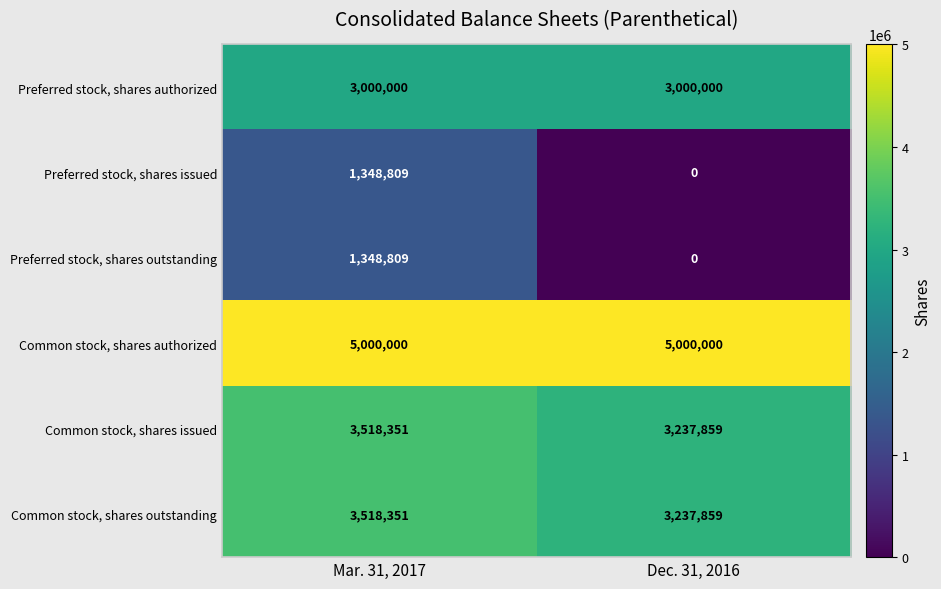

Reading left to right, list all the values displayed in this chart.

Preferred stock, shares authorized: 3000000	3000000
Preferred stock, shares issued: 1348809	0
Preferred stock, shares outstanding: 1348809	0
Common stock, shares authorized: 5000000	5000000
Common stock, shares issued: 3518351	3237859
Common stock, shares outstanding: 3518351	3237859